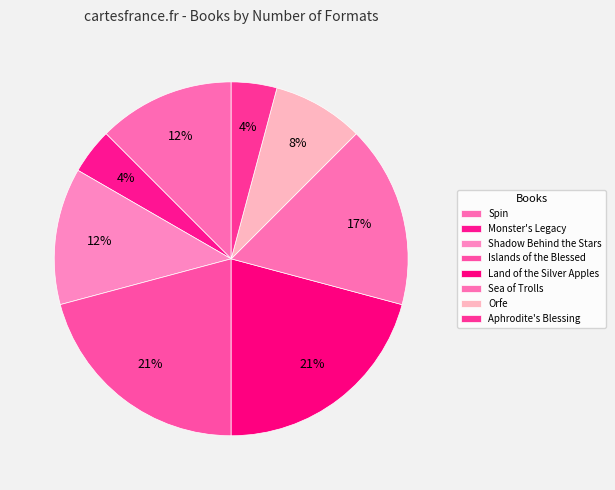

Rank the categories by value from highest to lowest.

Islands of the Blessed, Land of the Silver Apples, Sea of Trolls, Spin, Shadow Behind the Stars, Orfe, Monster's Legacy, Aphrodite's Blessing